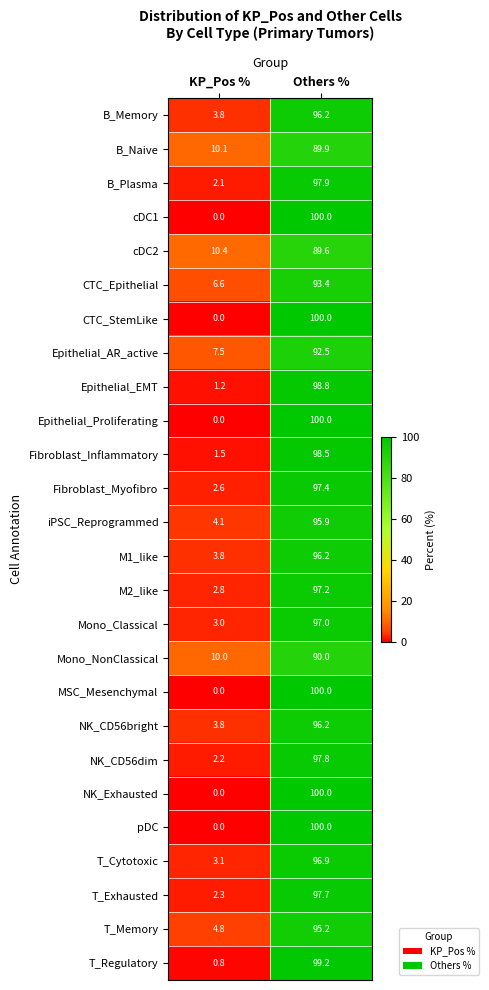

What is the greatest value displayed?

100.0